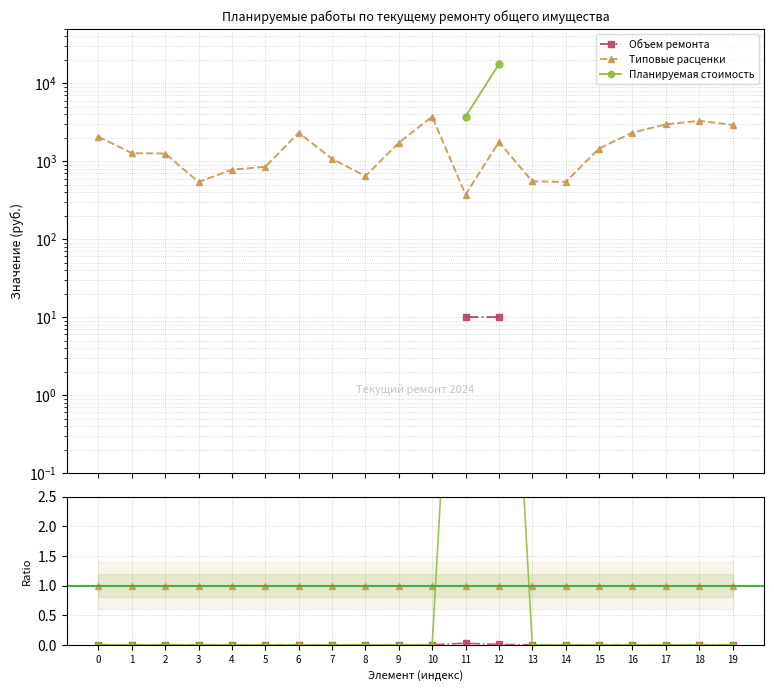

Does the chart have visible grid lines?

Yes